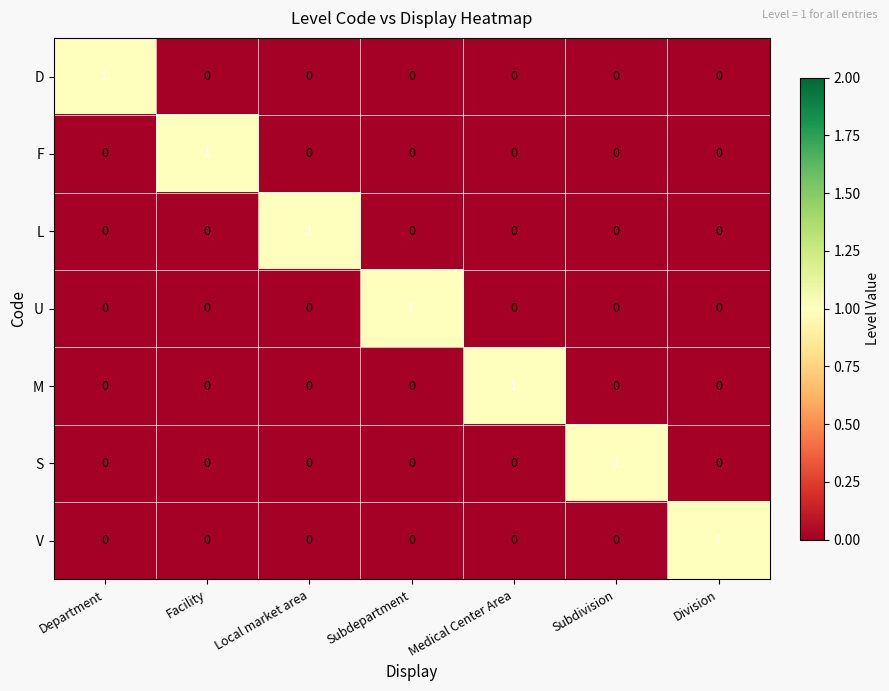

How many L values are between 0 and 1?

7